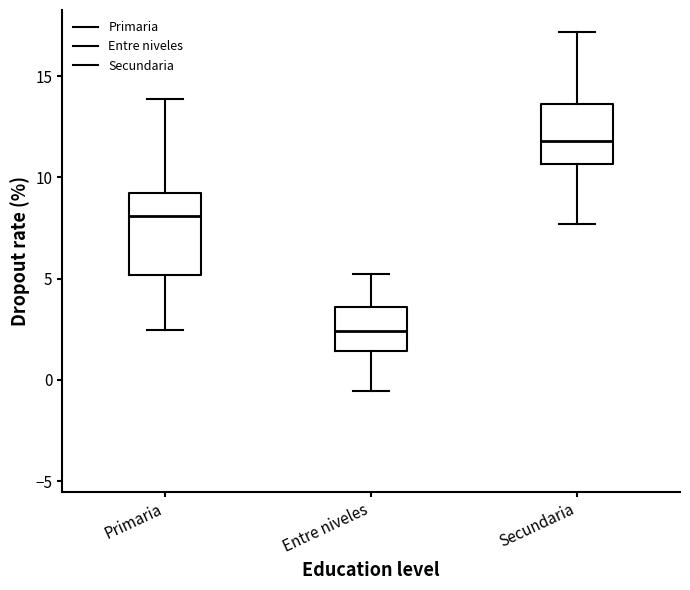

Comparing the boxes themselves (not the whiskers), which one is the tallest?

Primaria